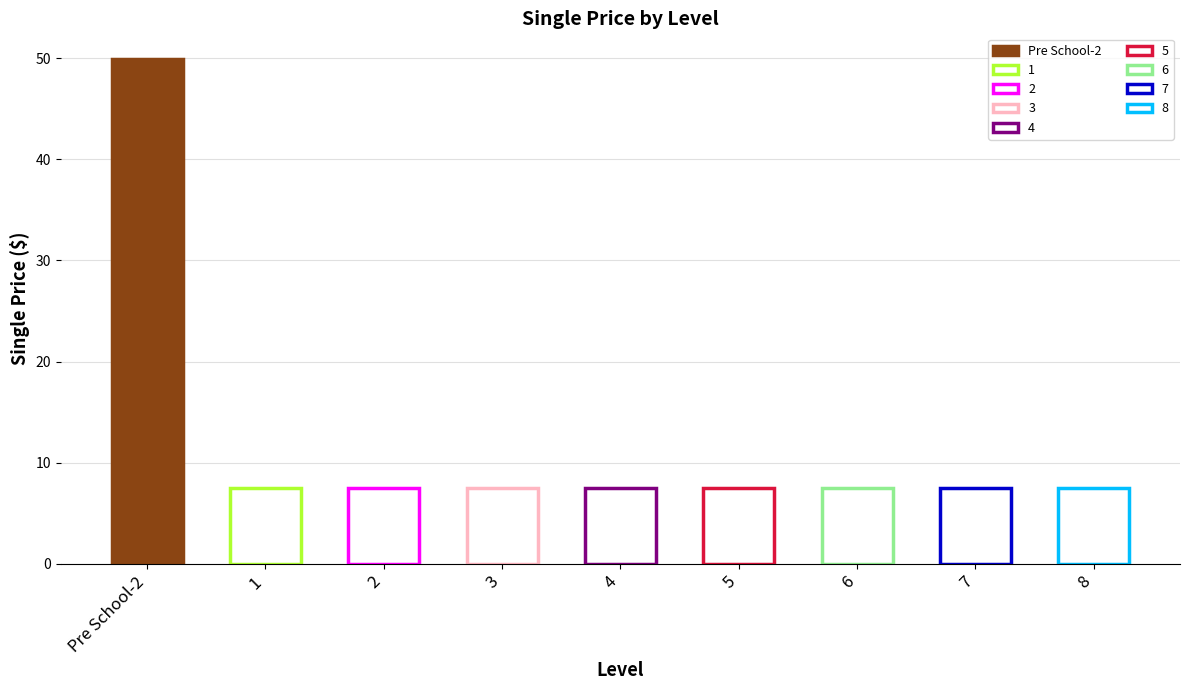

Which series has the widest spread of values?

Single Price